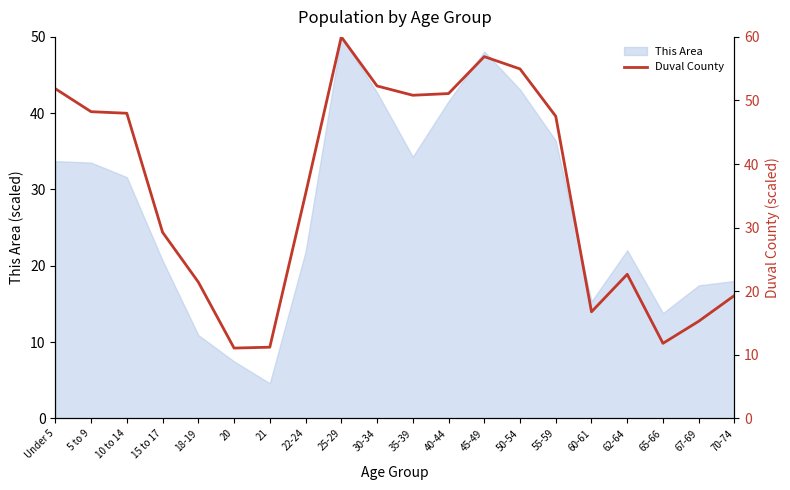

How many lines are shown in the chart?

1